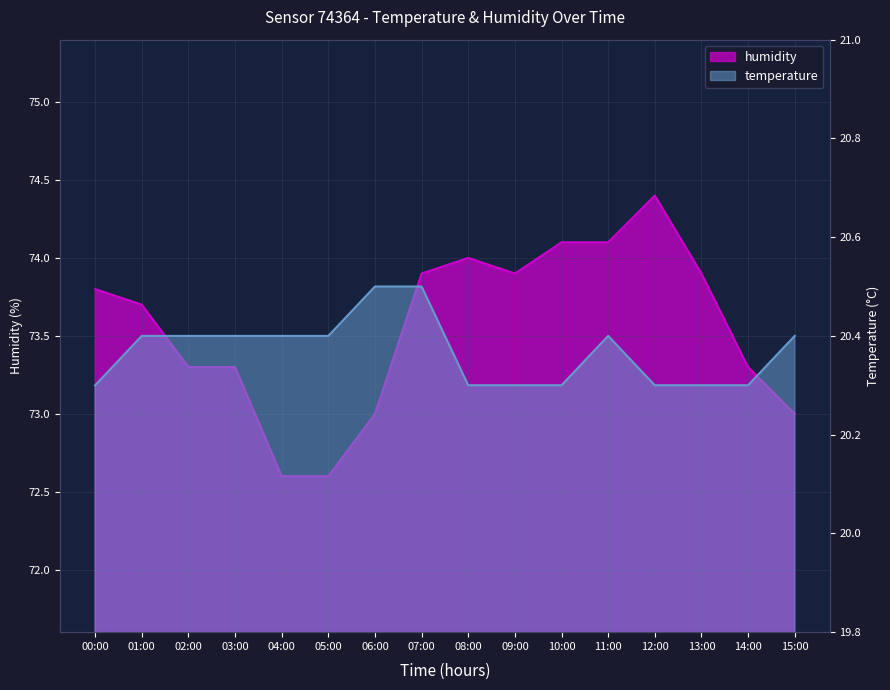

What is the maximum value shown in the chart?

74.4